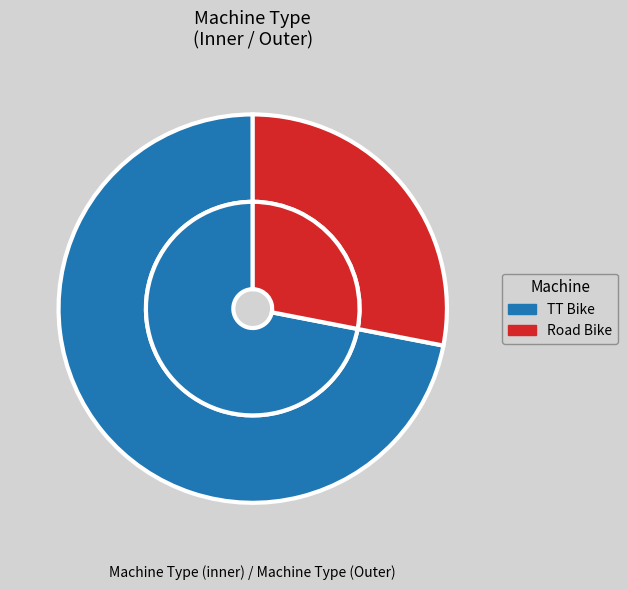

Which category has the biggest portion of the pie?

TT Bike